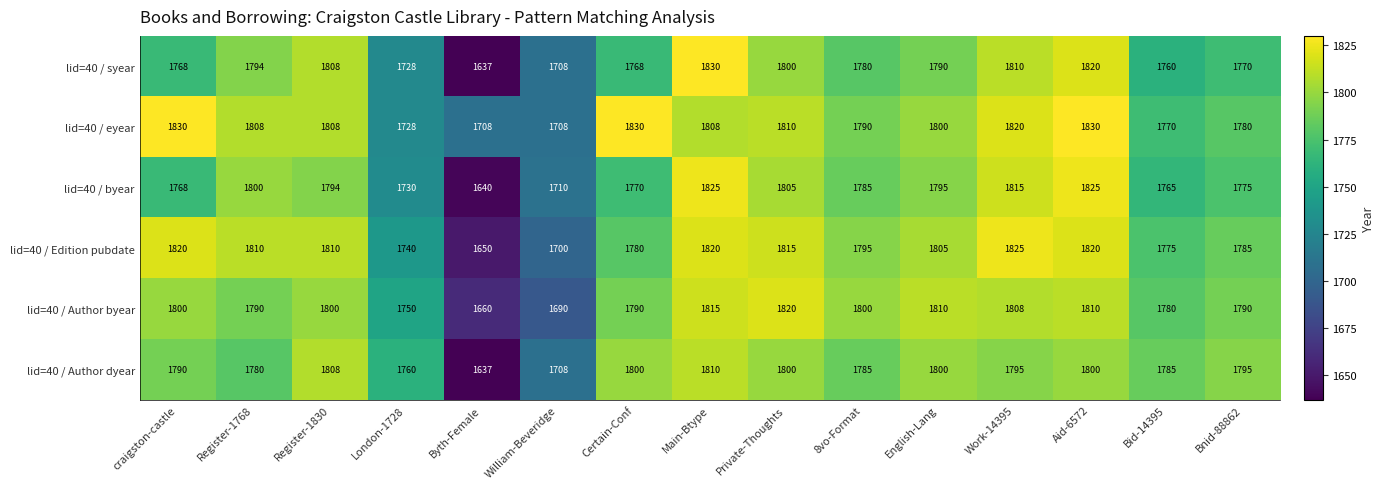

Which series has the largest total across all categories?

lid=40 / eyear